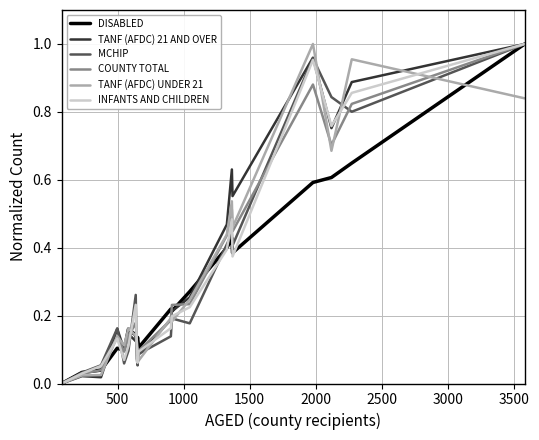

Which series ends up on top after the final intersection of TANF (AFDC) UNDER 21 and INFANTS AND CHILDREN?

INFANTS AND CHILDREN